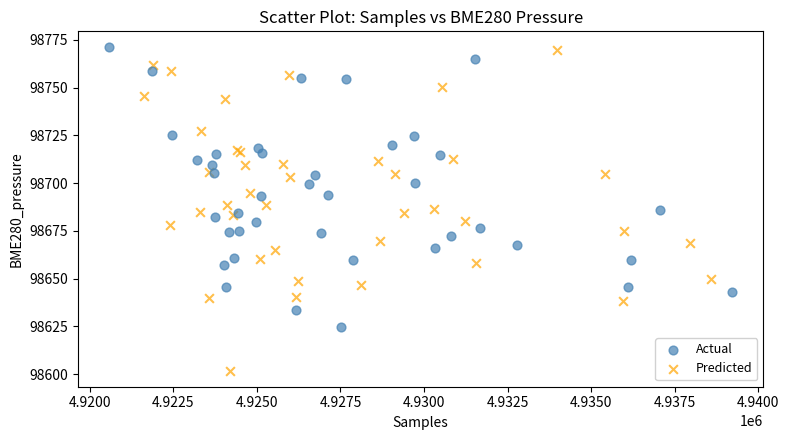

Which series has the widest spread of Y values?

Predicted